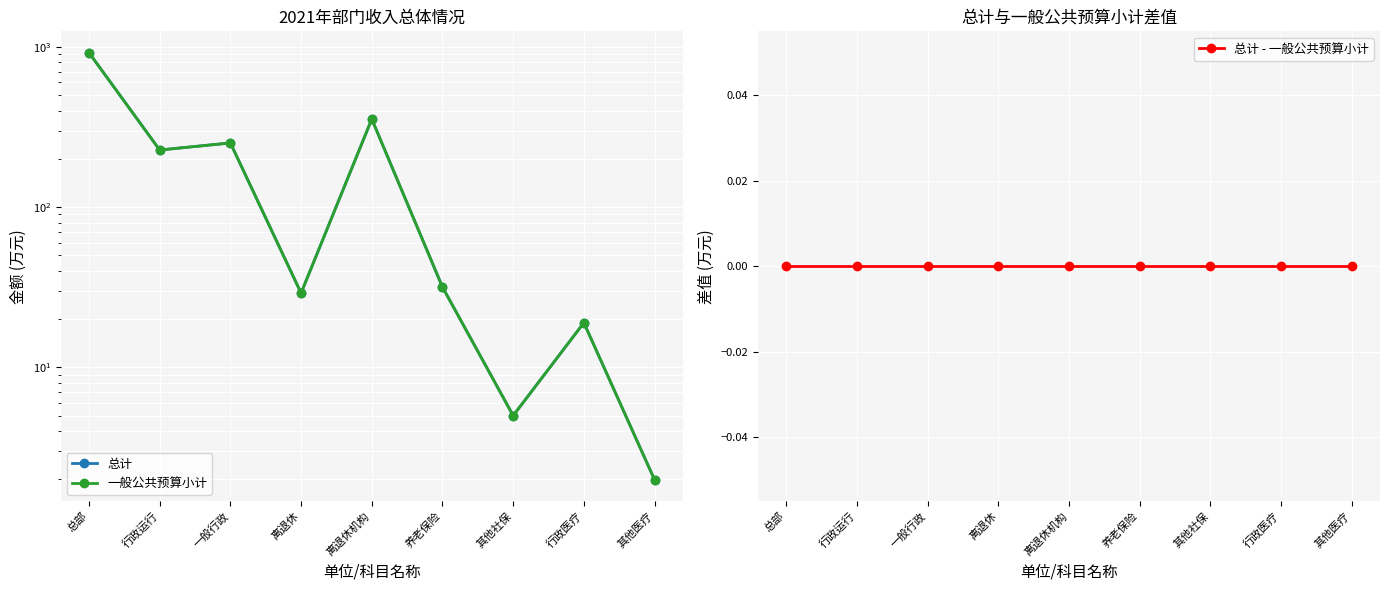

What is the average value of the 总计 series?

204.4